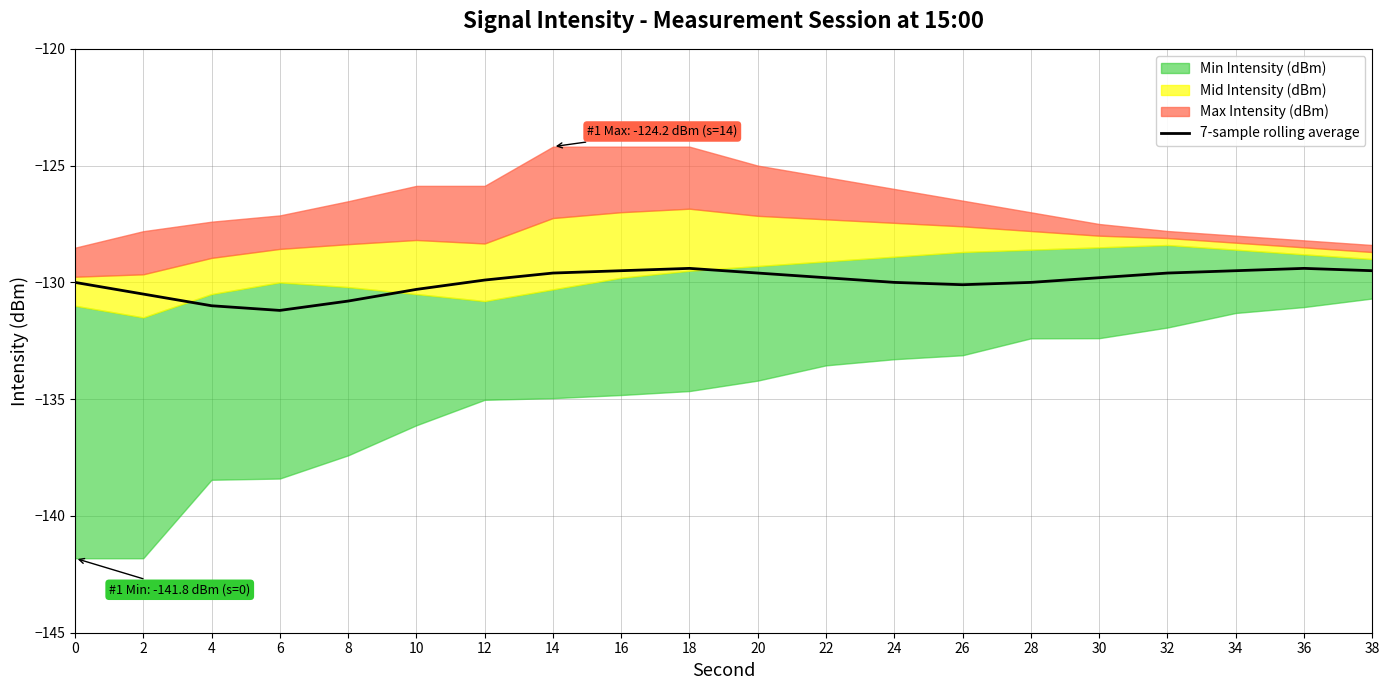

Reading left to right, what are all the values shown in this chart?

0=-130.0	2=-130.5	4=-131.0	6=-131.2	8=-130.8	10=-130.3	12=-129.9	14=-129.6	16=-129.5	18=-129.4	20=-129.6	22=-129.8	24=-130.0	26=-130.1	28=-130.0	30=-129.8	32=-129.6	34=-129.5	36=-129.4	38=-129.5